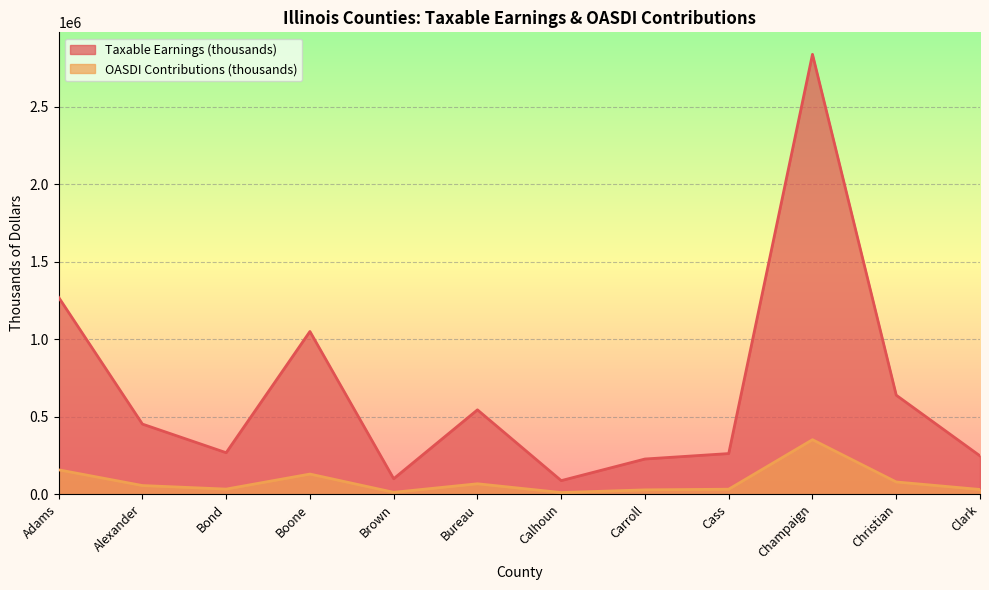

What is the difference between the highest and lowest values at Clark?

216897